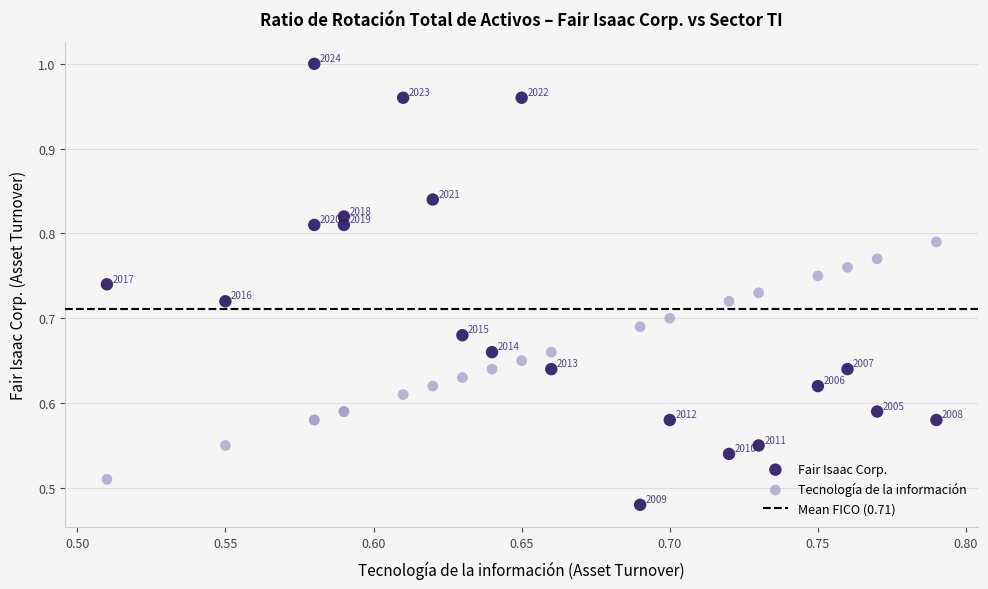

Which series contains the lowest Y value?

Fair Isaac Corp.